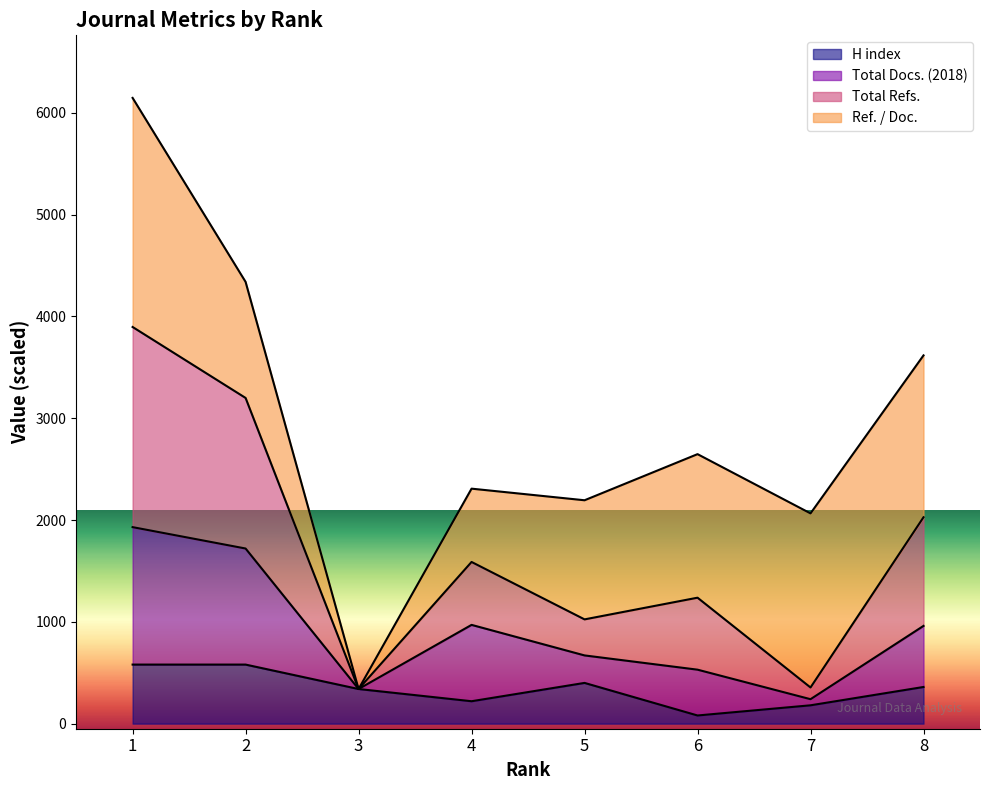

What is the maximum value for H index?

580